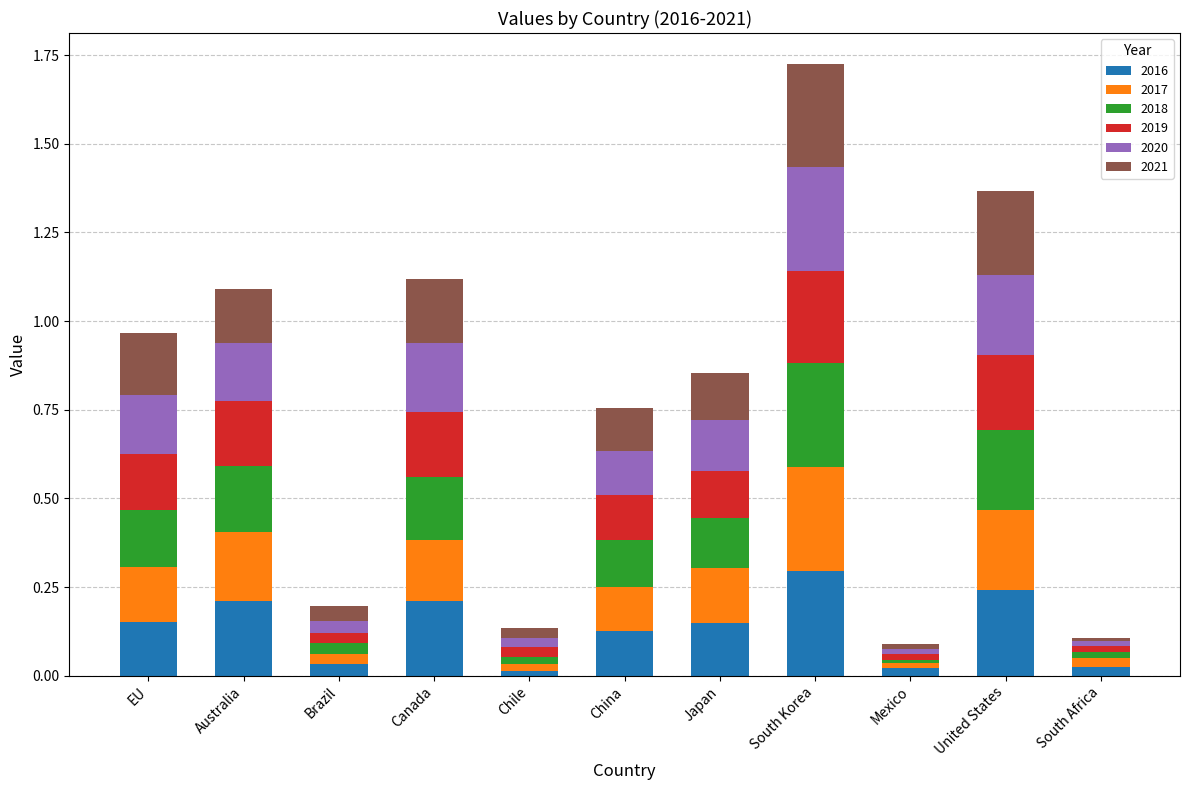

At which label does 2016 reach its peak?

South Korea